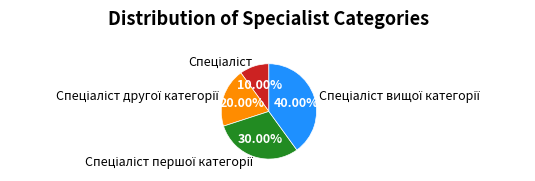

How many slices are in this pie chart?

4